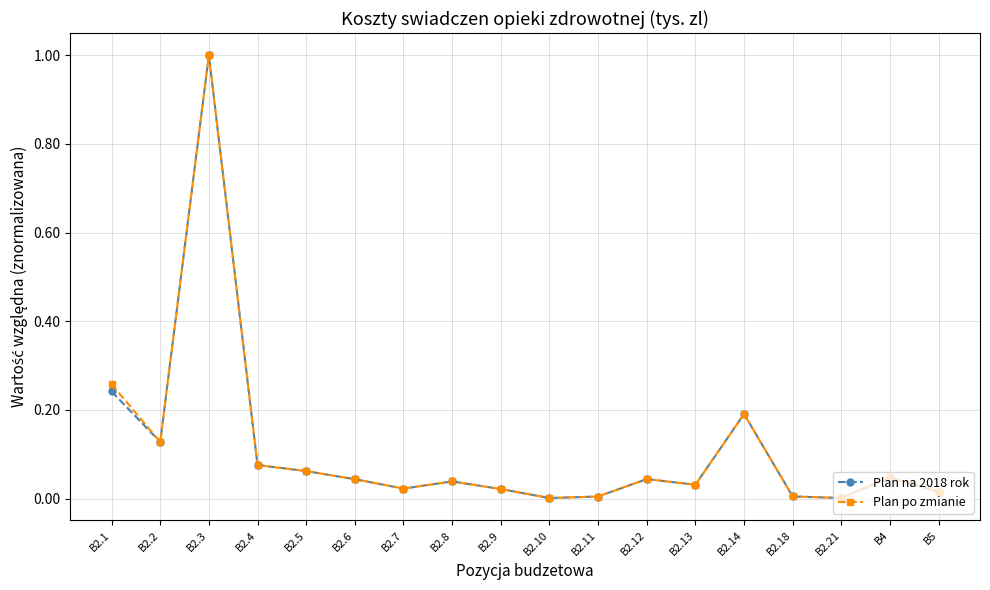

How many interior local valleys does the Plan na 2018 rok series have?

5